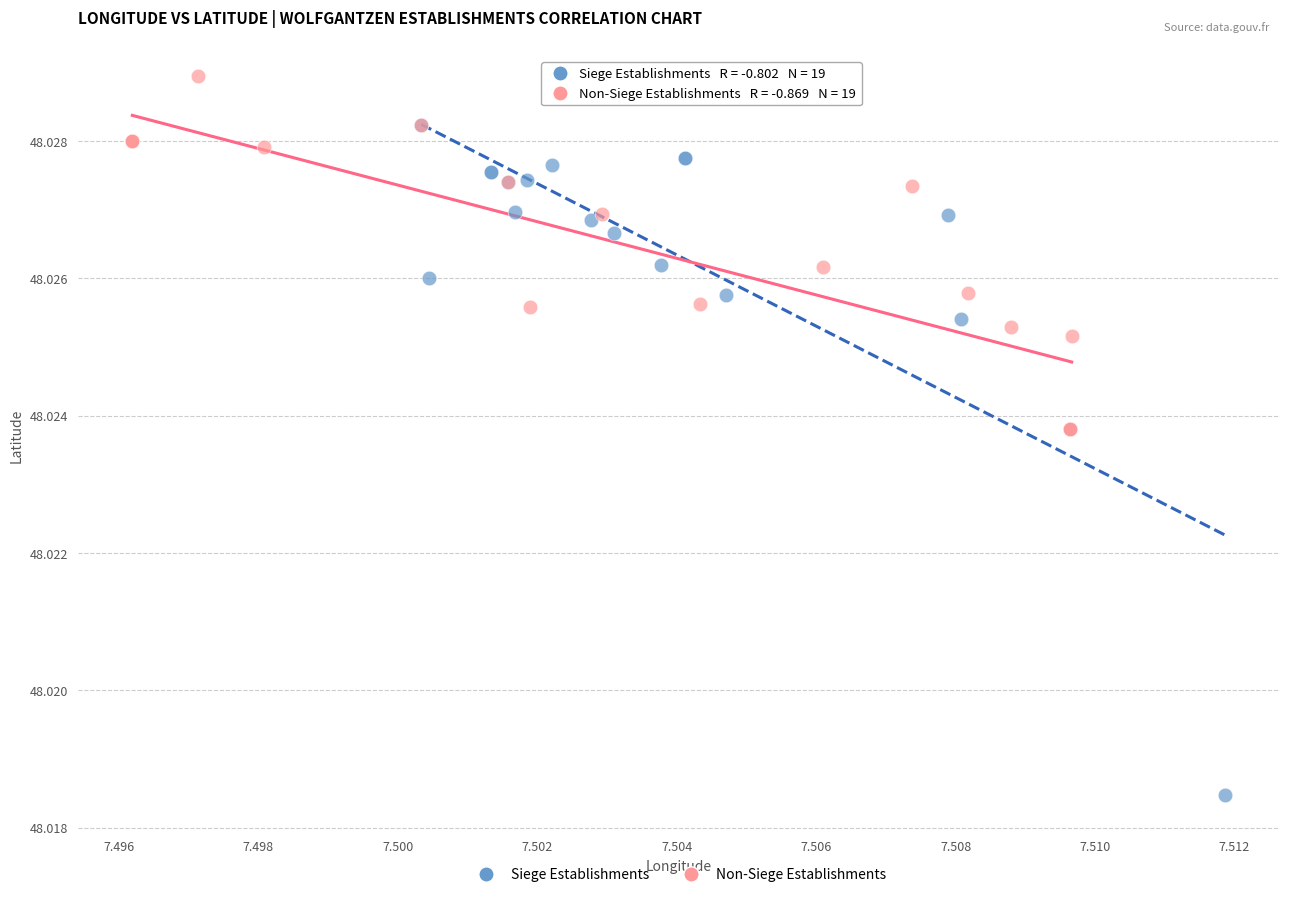

Which series contains the lowest Y value?

Siege Establishments